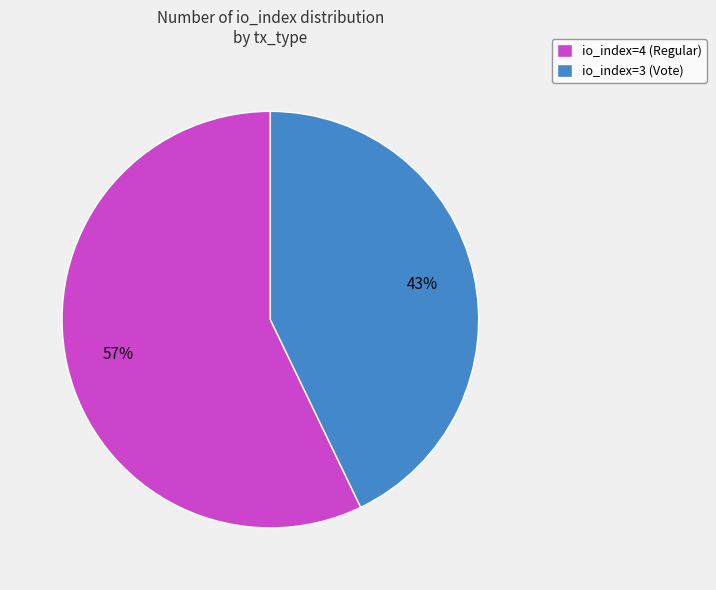

Combined, do io_index=3 (Vote) and io_index=4 (Regular) account for over 50%?

Yes